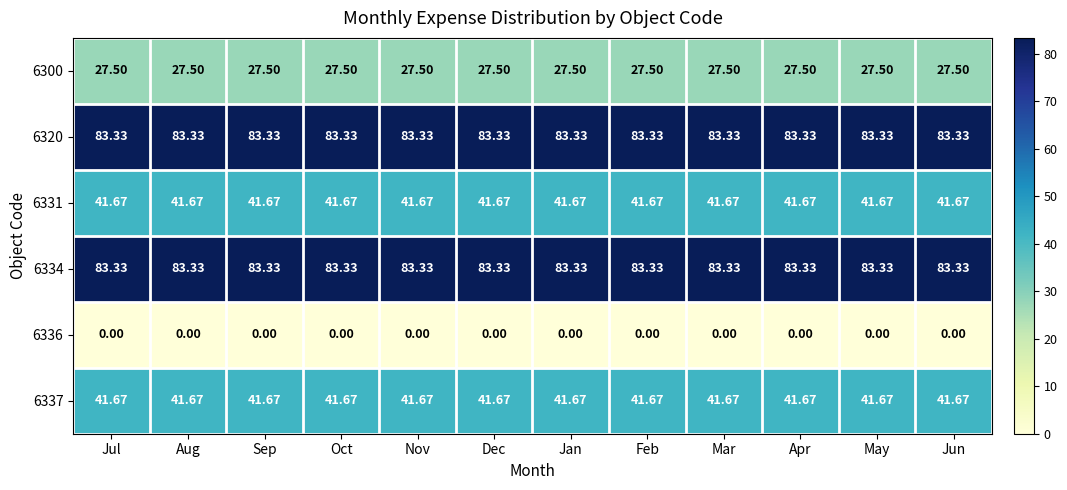

Is the value of 6336 at Dec greater than the value of 6331 at Mar?

No